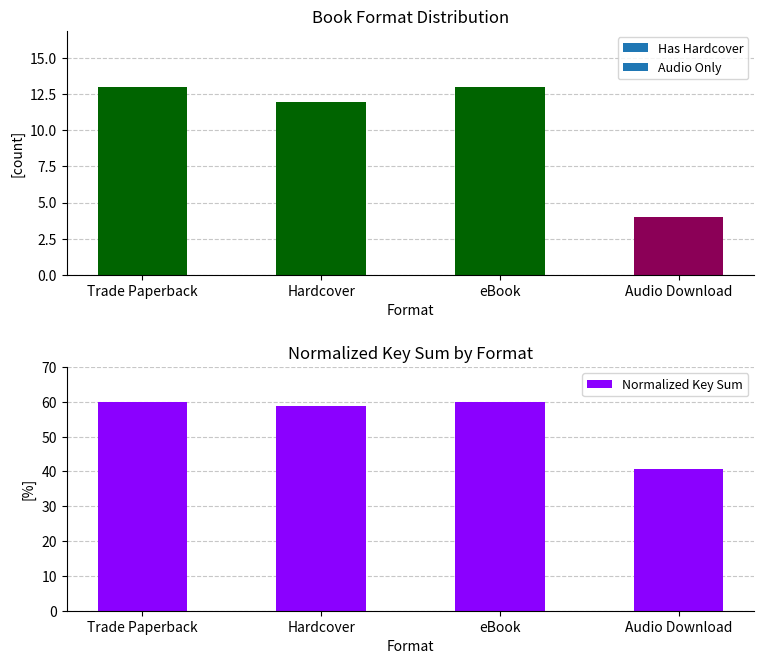

What is the label of the 2nd bar from the left?

Hardcover